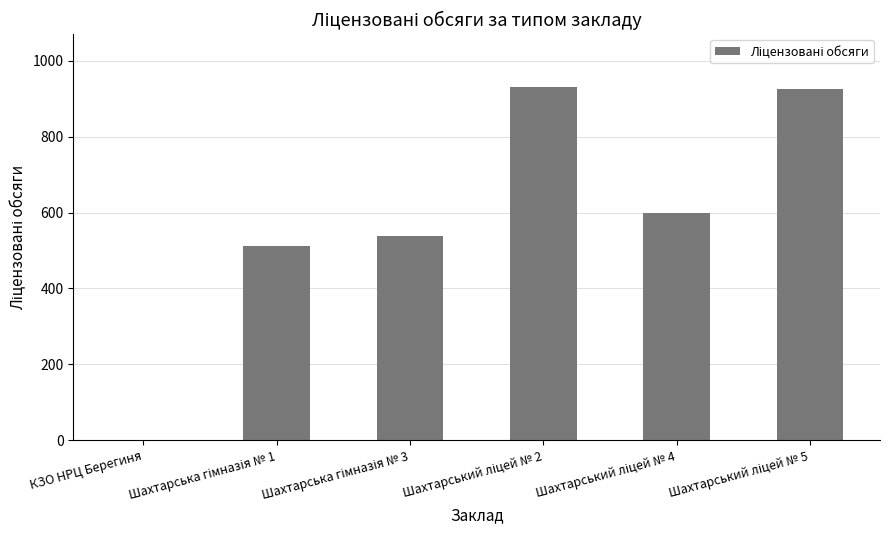

The value at КЗО НРЦ Берегиня is 0. True or false?

True